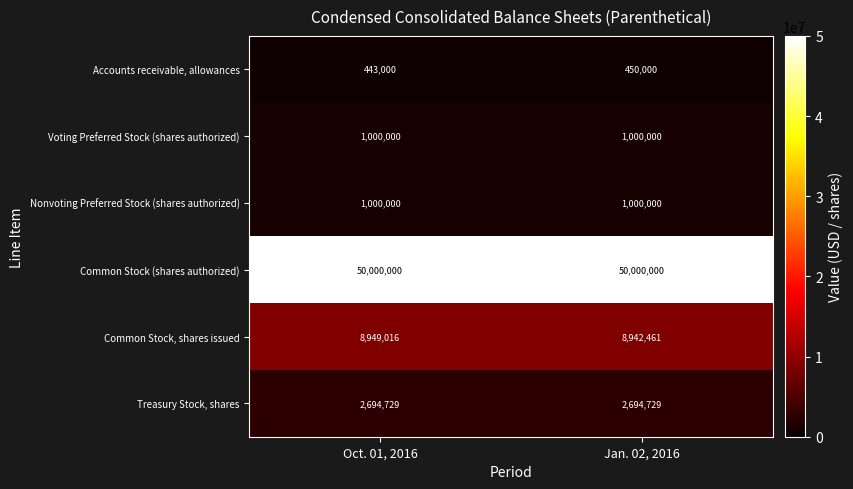

The Common Stock, shares issued series shows 3921474 at Jan. 02, 2016. True or false?

False